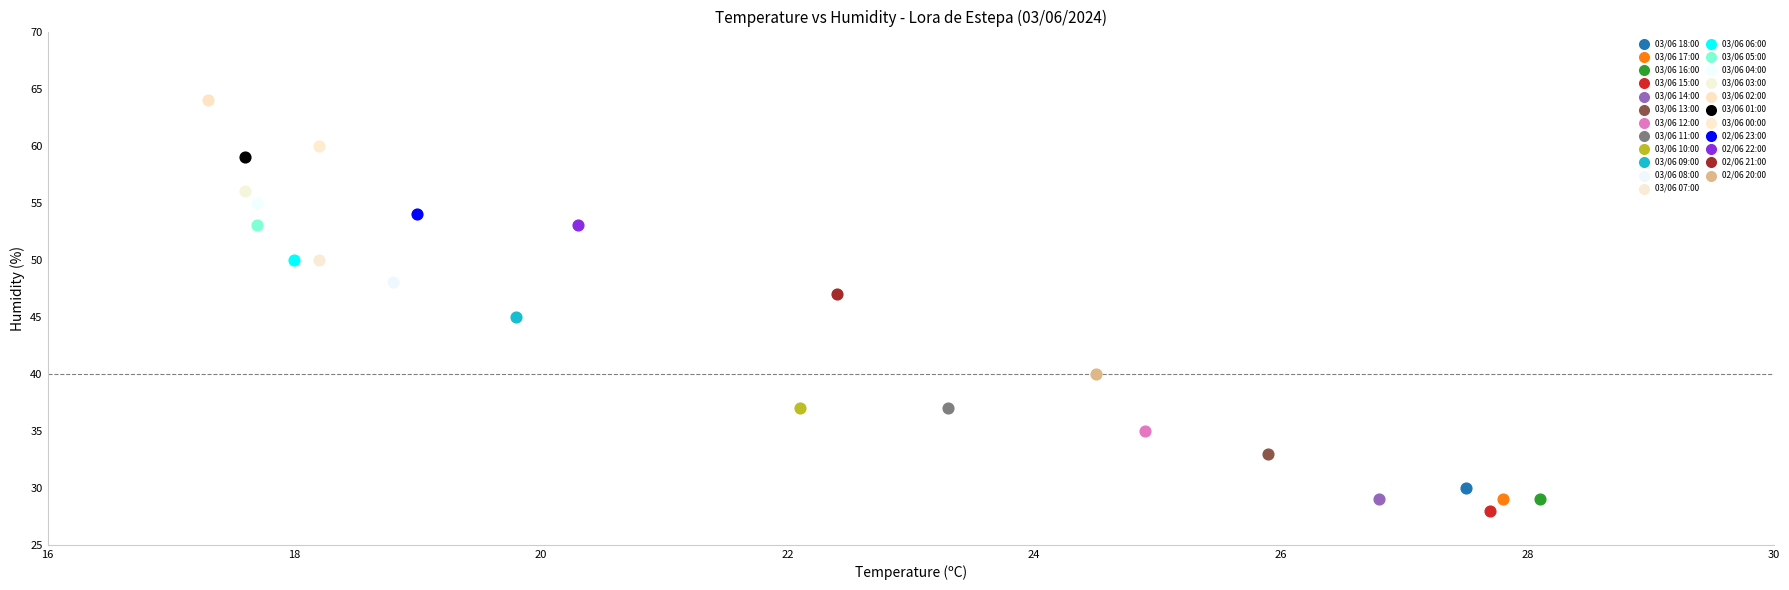

What are all the series names shown in the legend?

03/06 18:00, 03/06 17:00, 03/06 16:00, 03/06 15:00, 03/06 14:00, 03/06 13:00, 03/06 12:00, 03/06 11:00, 03/06 10:00, 03/06 09:00, 03/06 08:00, 03/06 07:00, 03/06 06:00, 03/06 05:00, 03/06 04:00, 03/06 03:00, 03/06 02:00, 03/06 01:00, 03/06 00:00, 02/06 23:00, 02/06 22:00, 02/06 21:00, 02/06 20:00